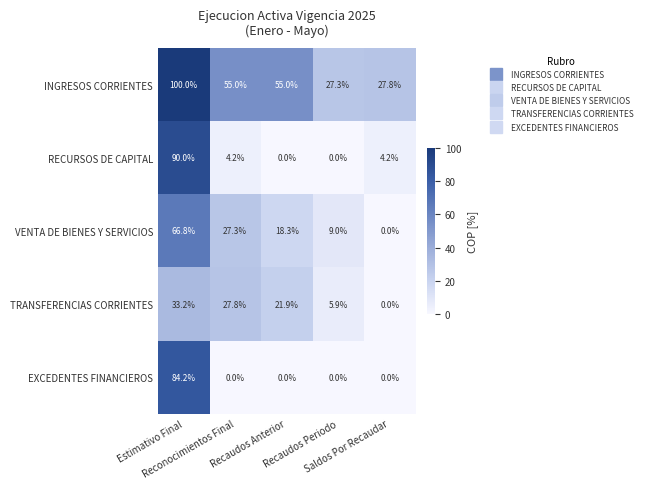

How many categories are shown in the chart?

5